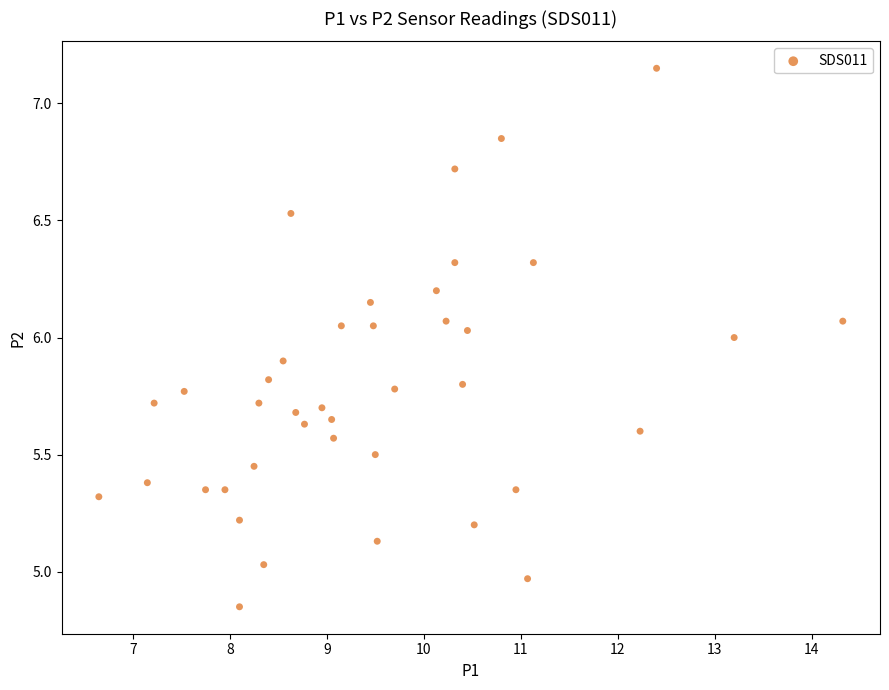

What is the range of Y values (max minus min)?

2.3